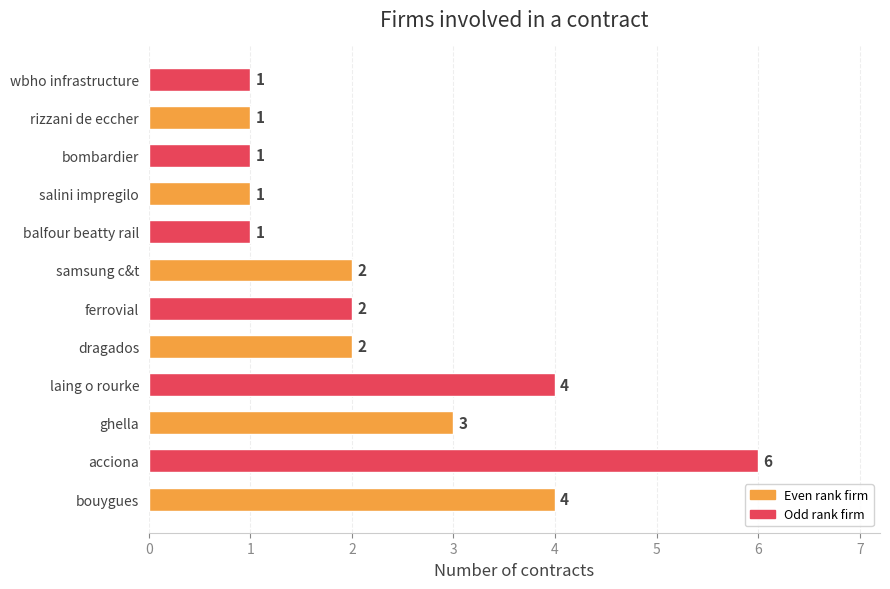

What is the sum of all values?

28